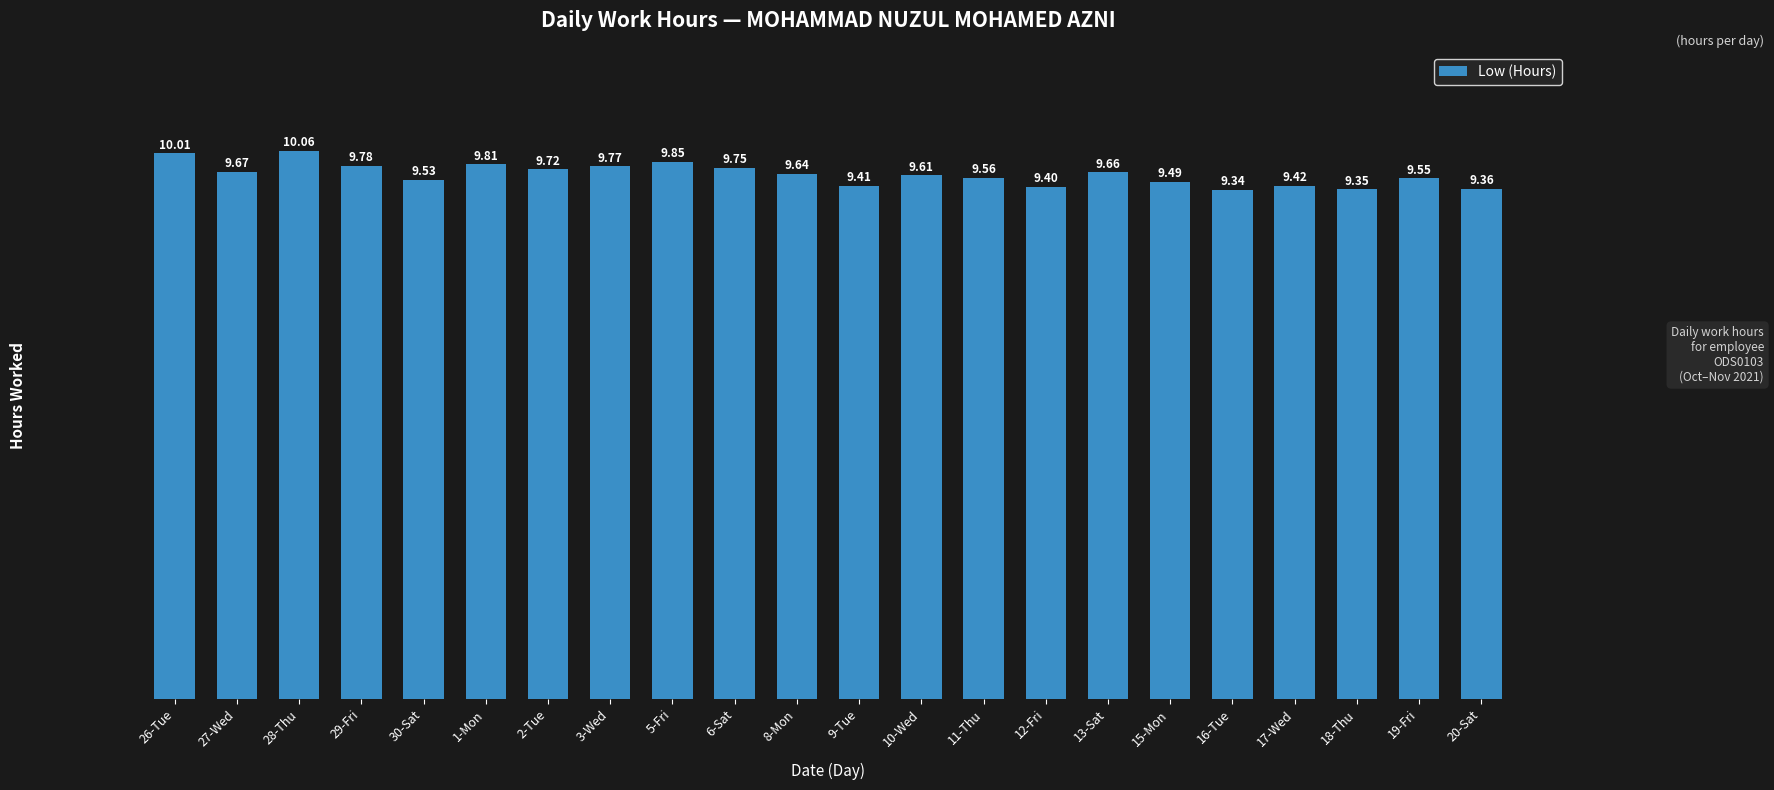

What is the difference between the maximum and second lowest values?

0.7